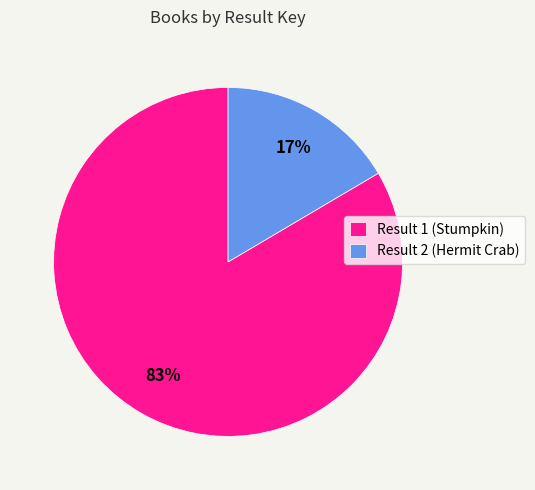

Is the sum of Result 1 (Stumpkin) and Result 2 (Hermit Crab) greater than half?

Yes